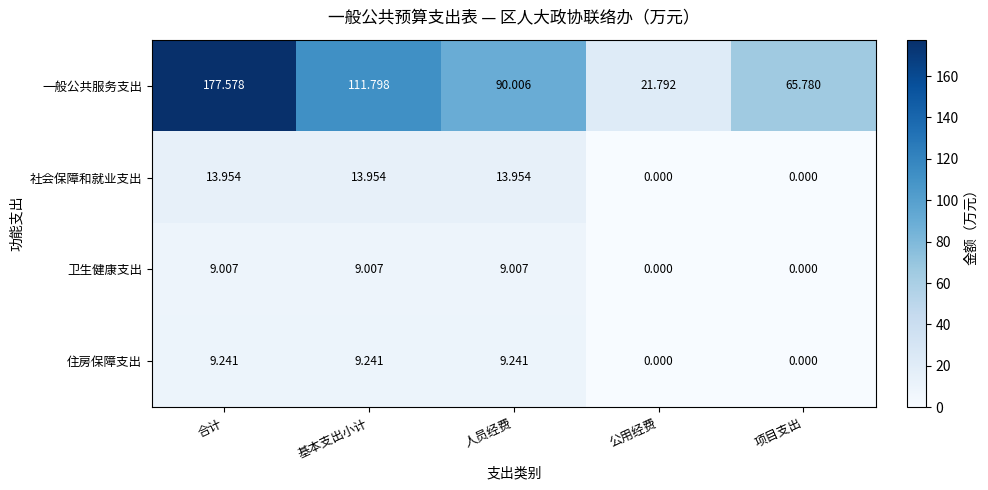

At which category is the sum across all series the highest?

合计